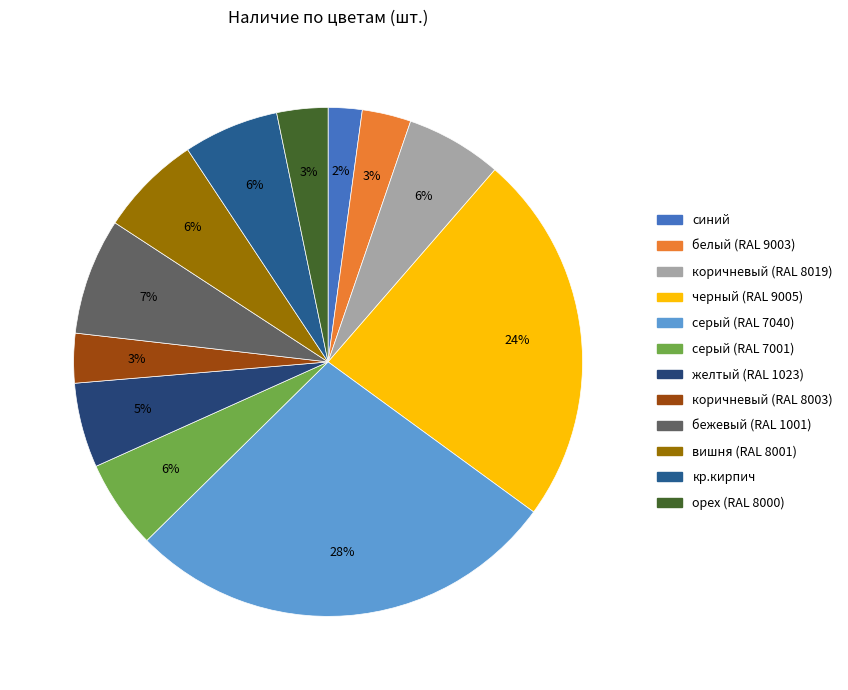

Does желтый (RAL 1023) account for over 50% of the chart?

No